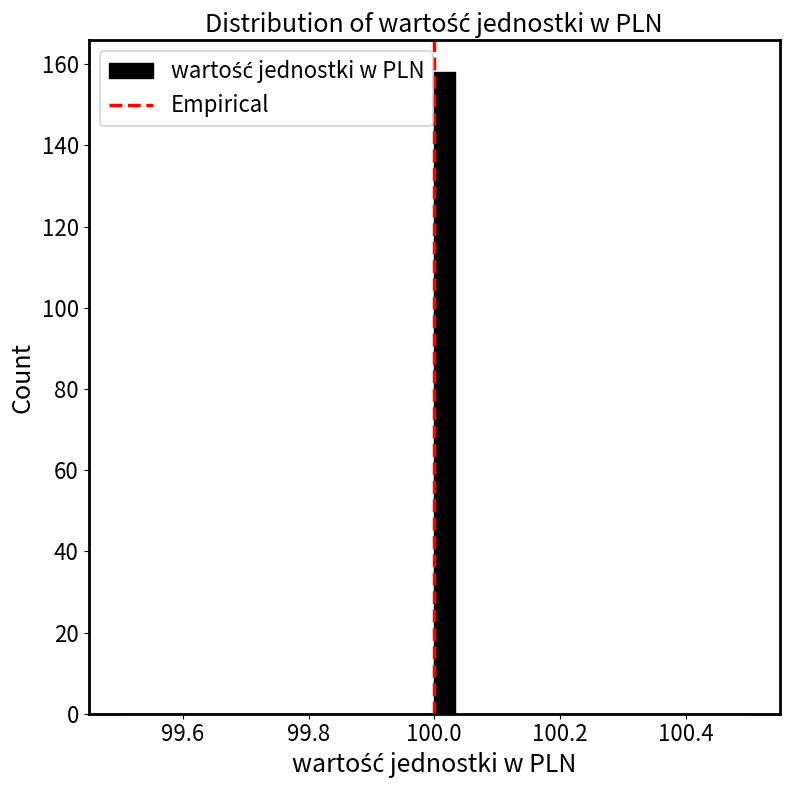

Around what value on the x-axis is the tallest bar? Give the approximate position of its centre, as read against the axis.

100.02